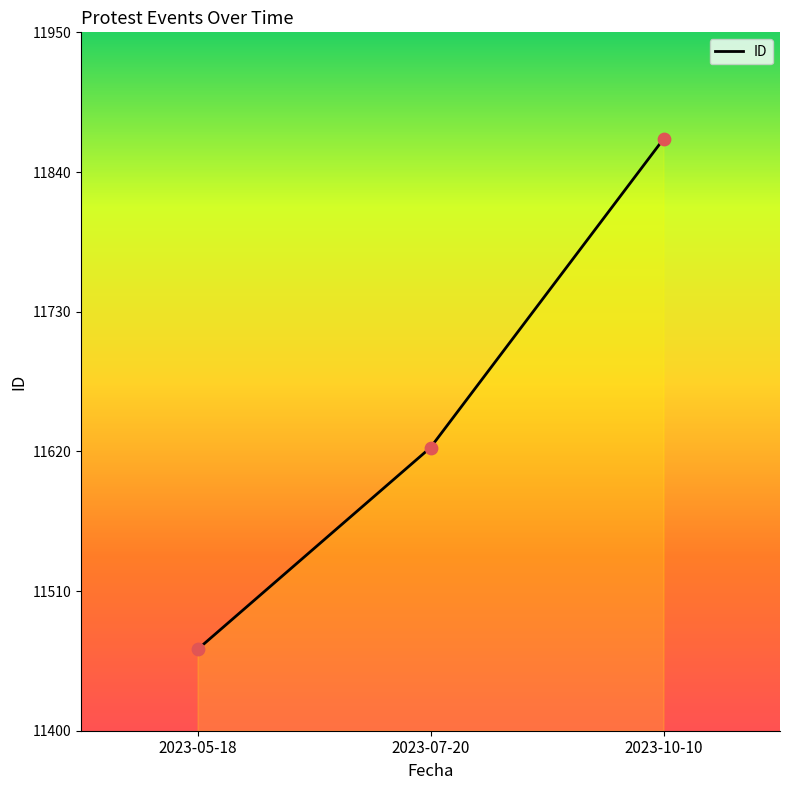

What is the change in value from 2023-05-18 to 2023-10-10?

+402